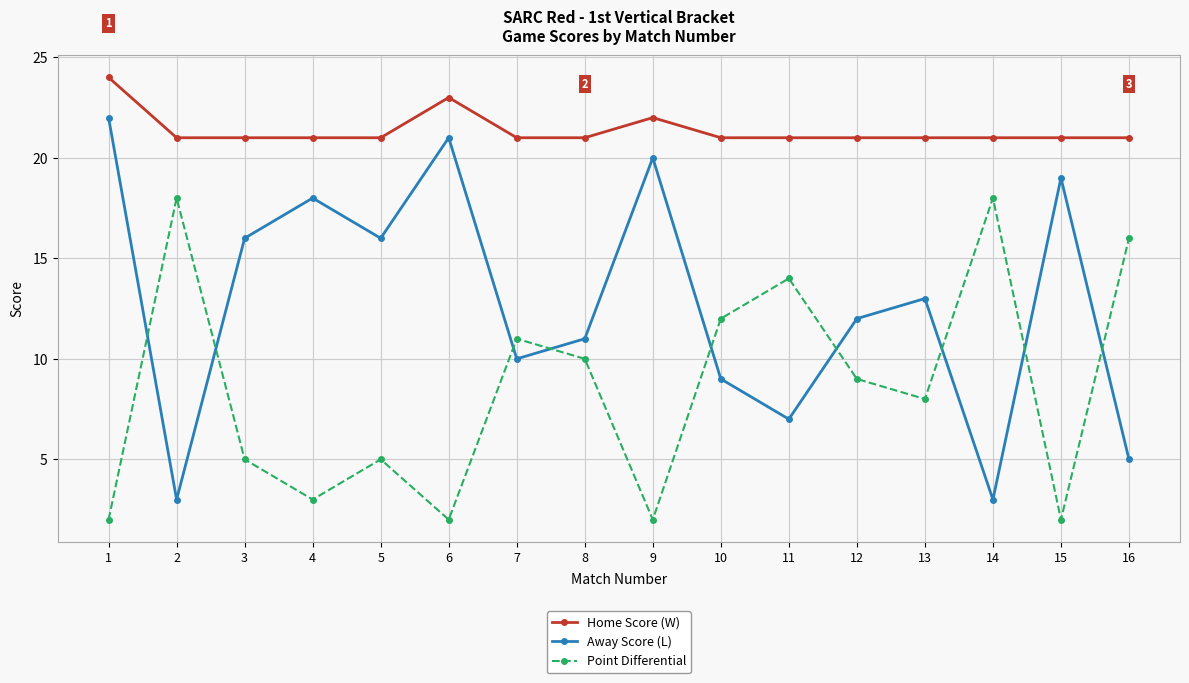

What is the difference between the highest and lowest values at 14?

18